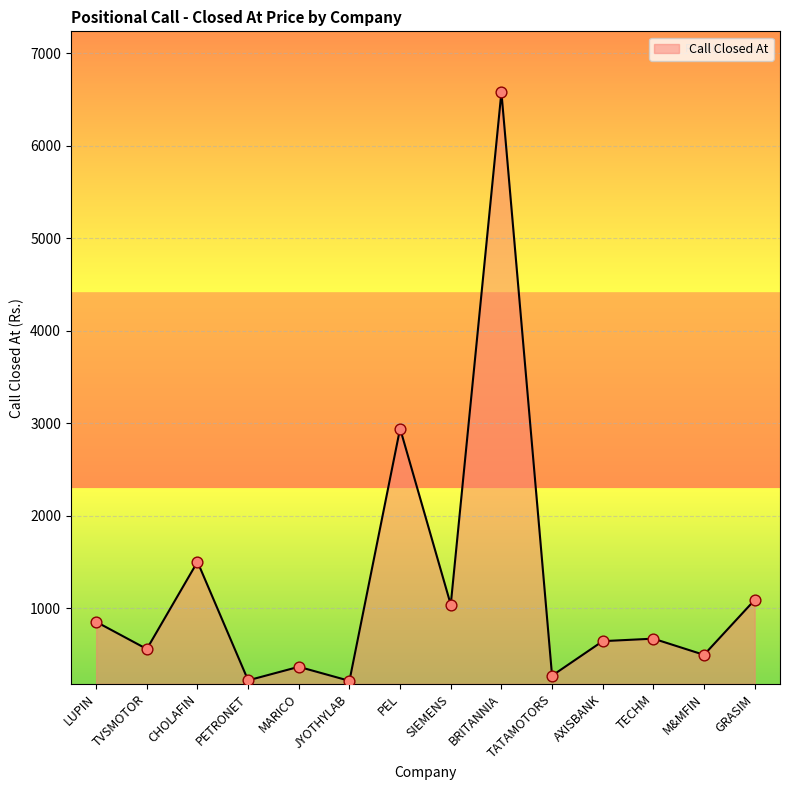

What is the change in value from BRITANNIA to GRASIM?

-5491.5